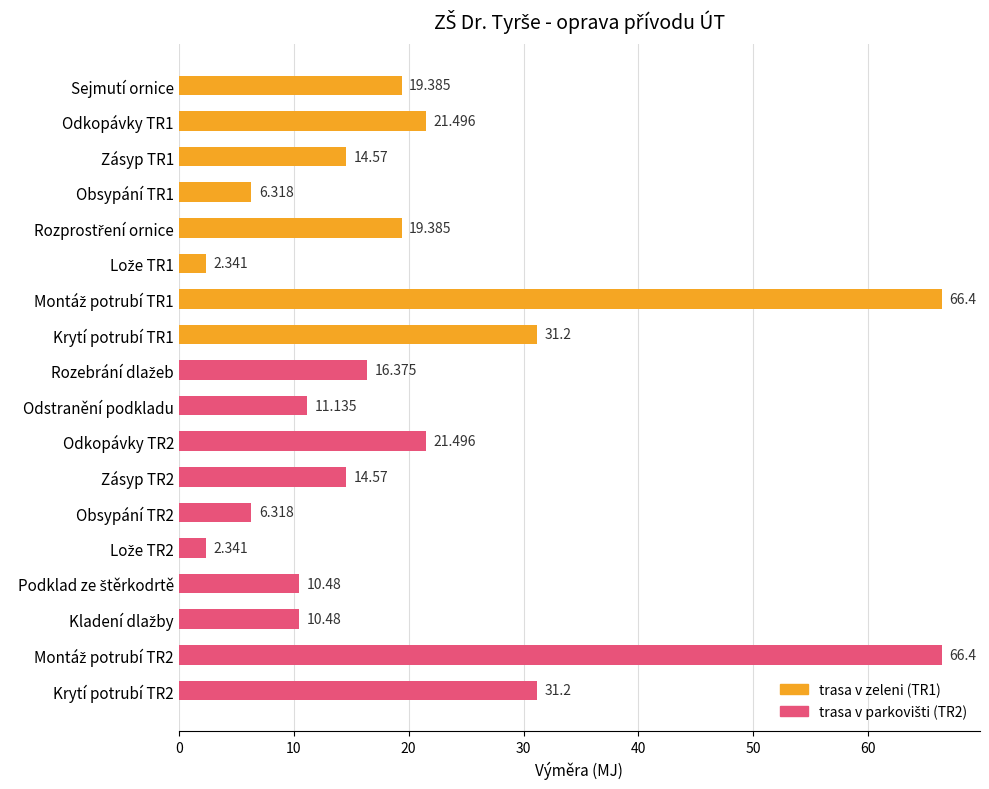

What is the label of the 1st bar from the top?

Sejmutí ornice